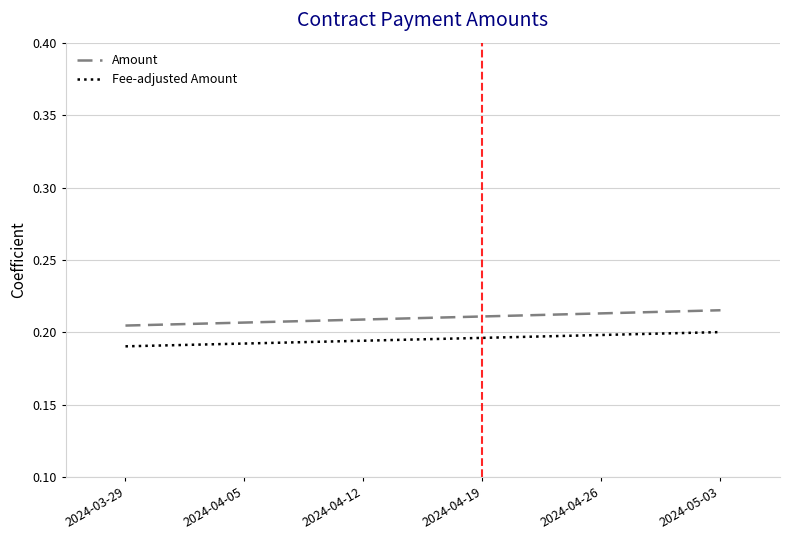

What position from the left is 2024-04-19?

4